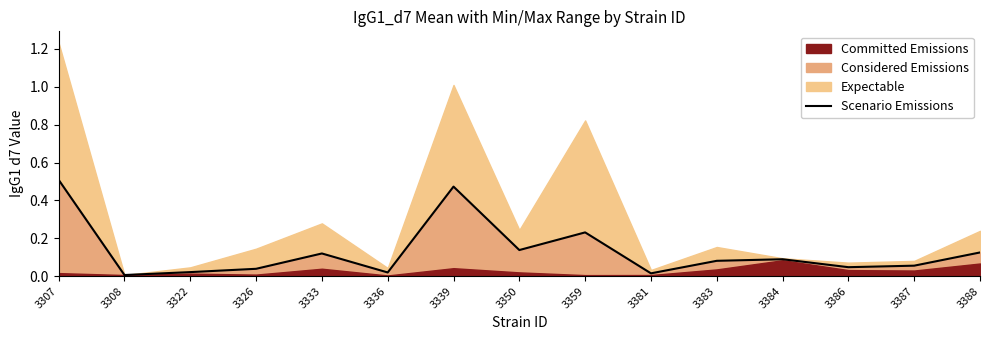

The Scenario Emissions series shows 0.4 at 3359. True or false?

False